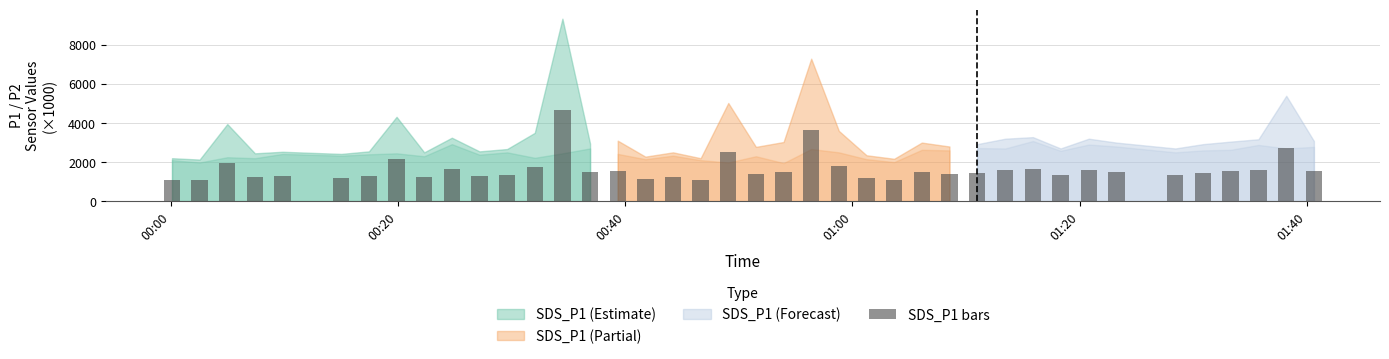

What is the difference between the maximum and second lowest values?

3590